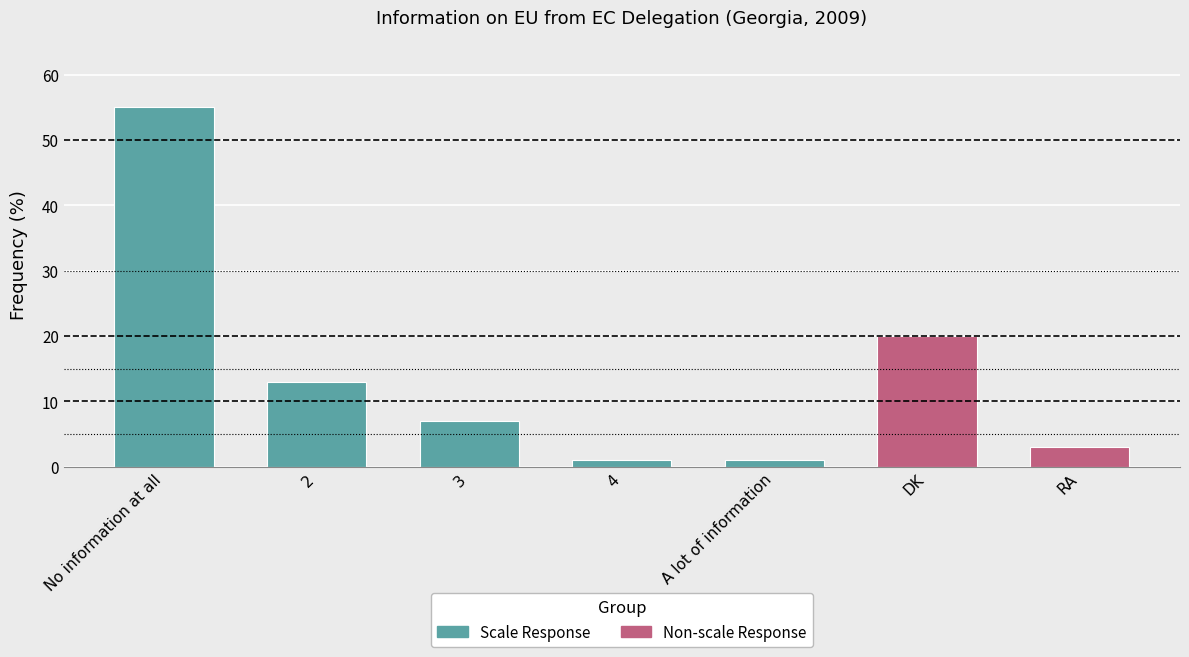

Reading left to right, transcribe all the data shown in this chart.

55	13	7	1	1	20	3